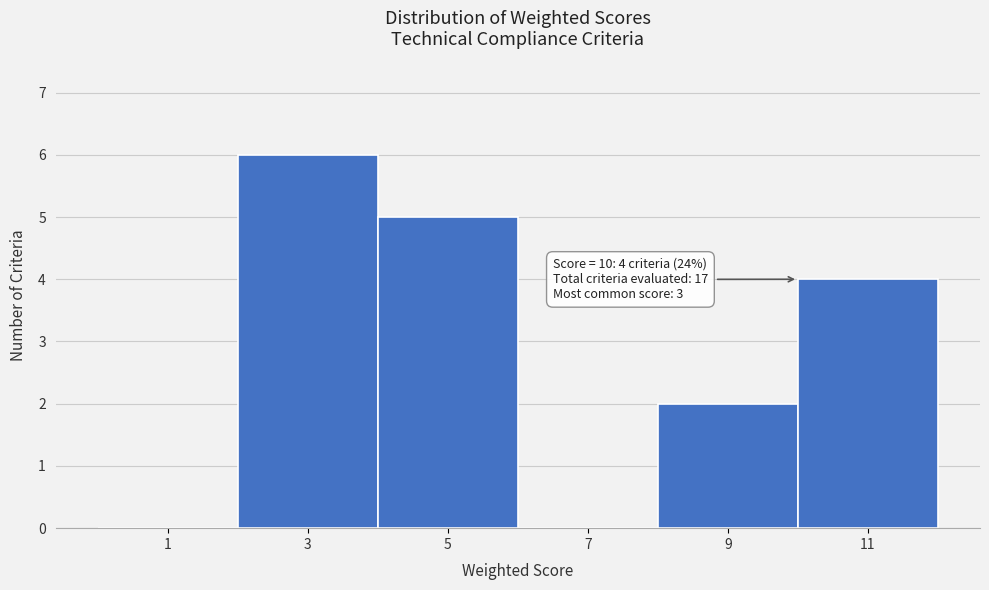

Over which range of the x-axis is the bar tallest?

2 to 4